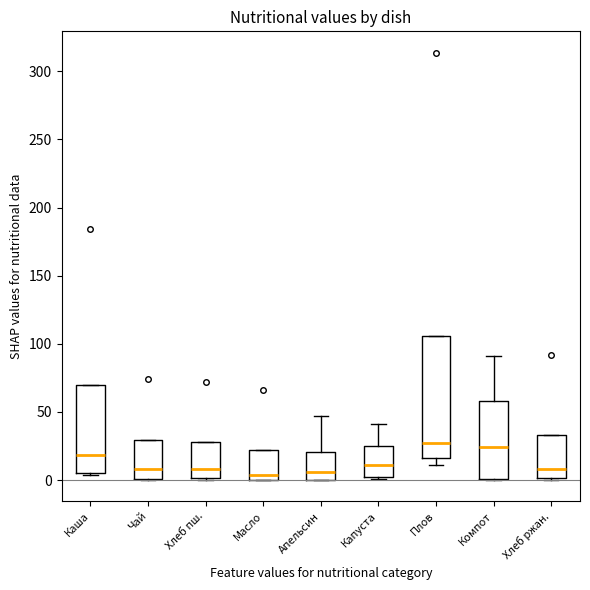

Where does the median line of the box for Апельсин sit on the y-axis? The values are not printed on the chart, so give them approximately, as read against the axis.

5